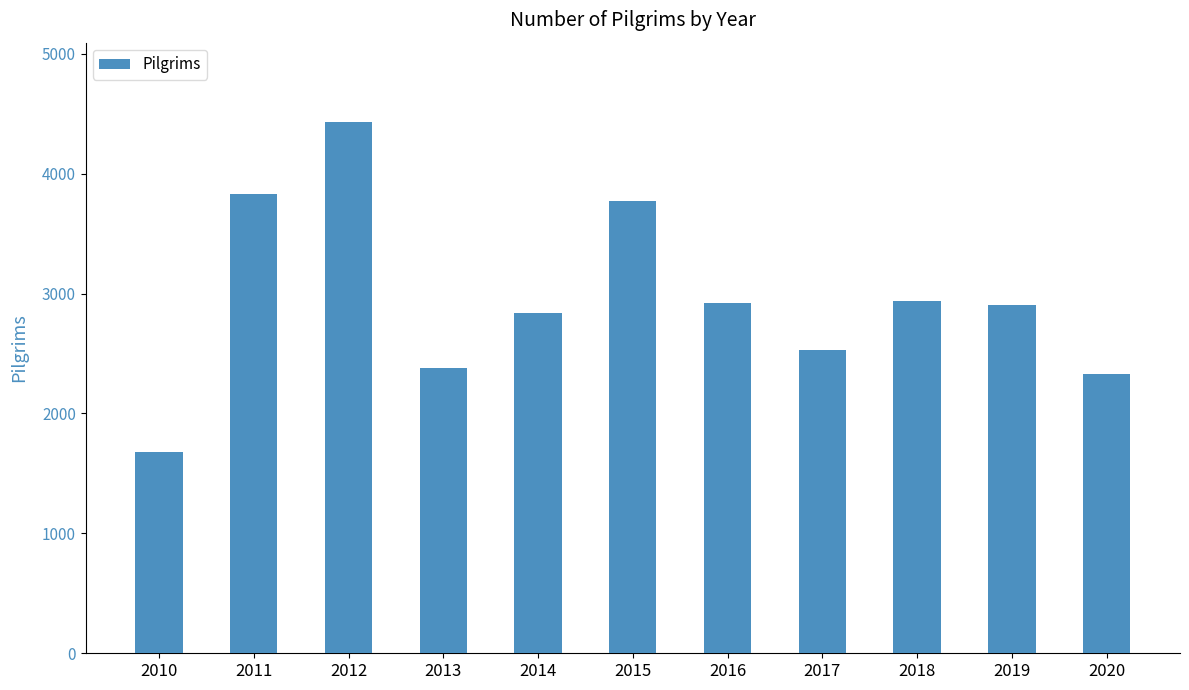

What is the change in value from 2010 to 2014?

+1159